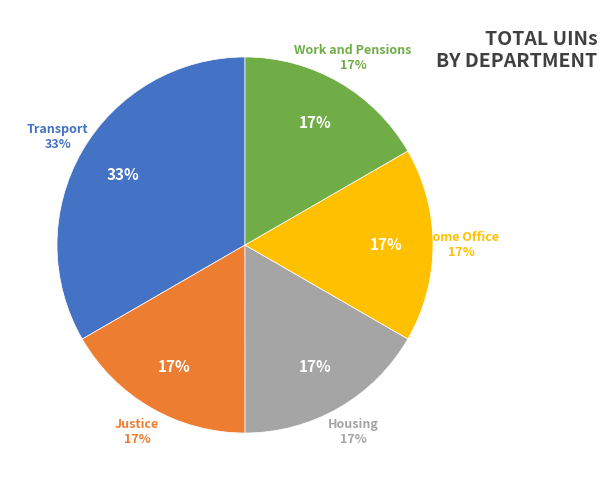

How much of the chart is everything except Work and Pensions?

83.3%